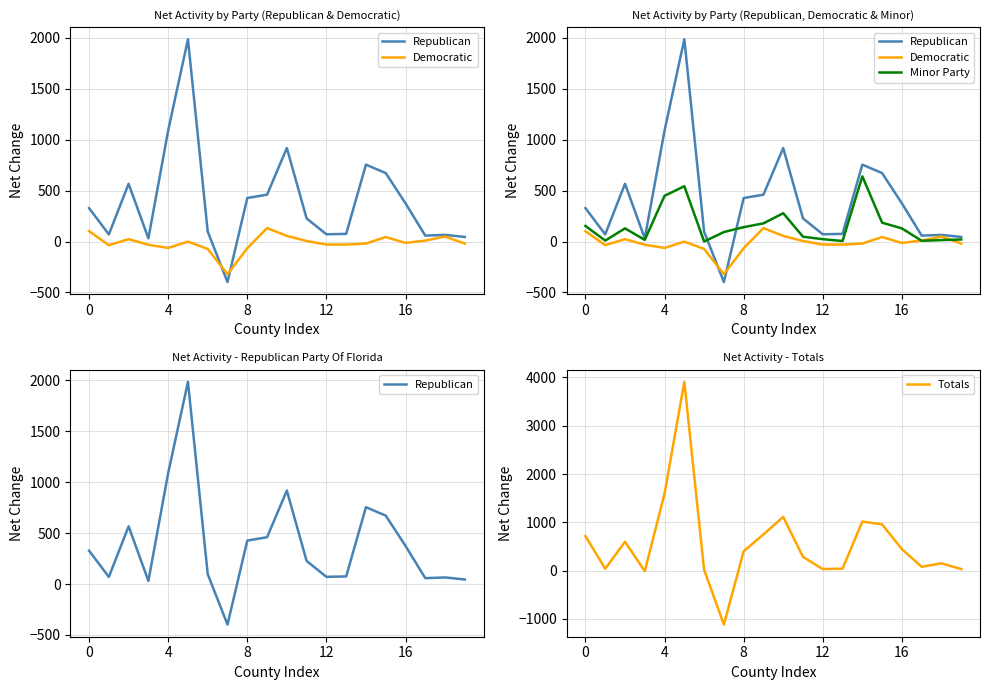

At 9, list the series in order from largest to smallest.

Totals, Republican, Minor Party, Democratic